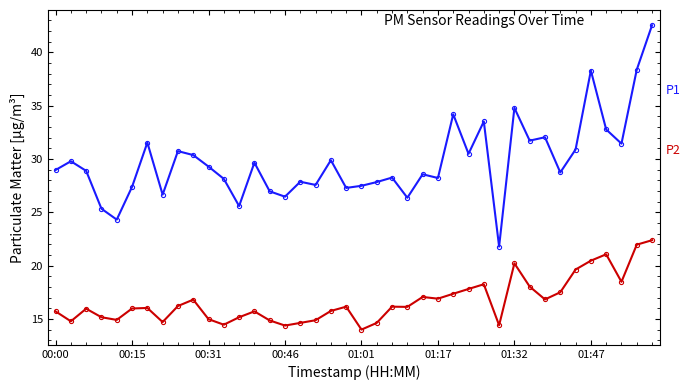

Count the number of data series in this chart.

2